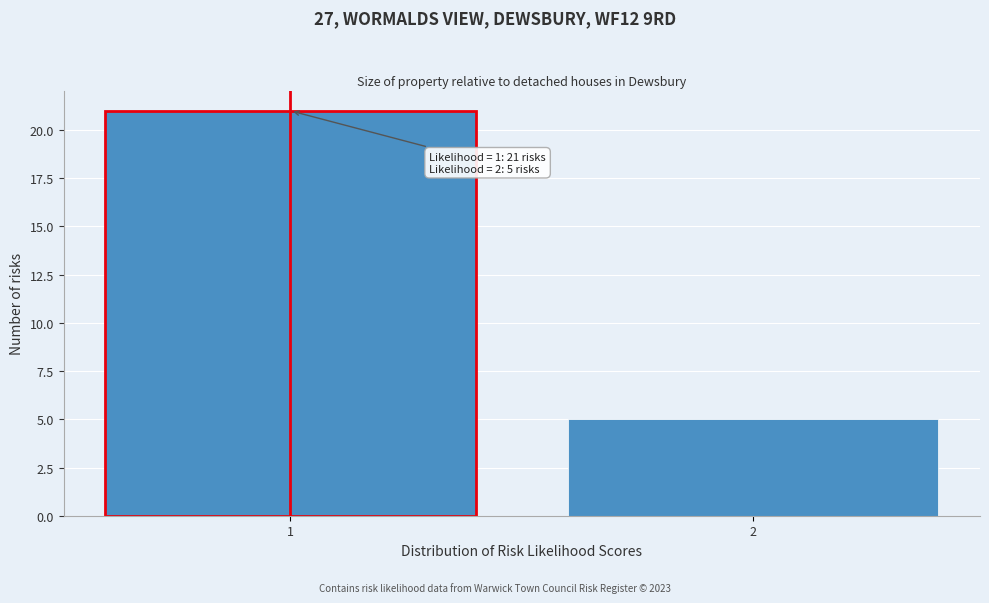

Reading left to right, what are all the values shown in this chart?

21	5